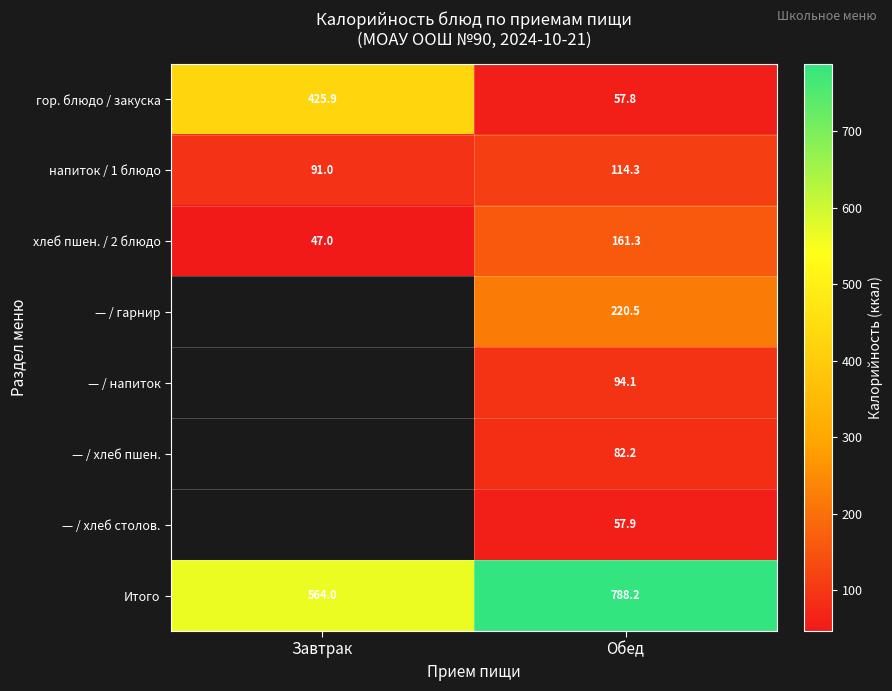

Is it true that гор. блюдо / закуска equals 27.9 at Обед?

False